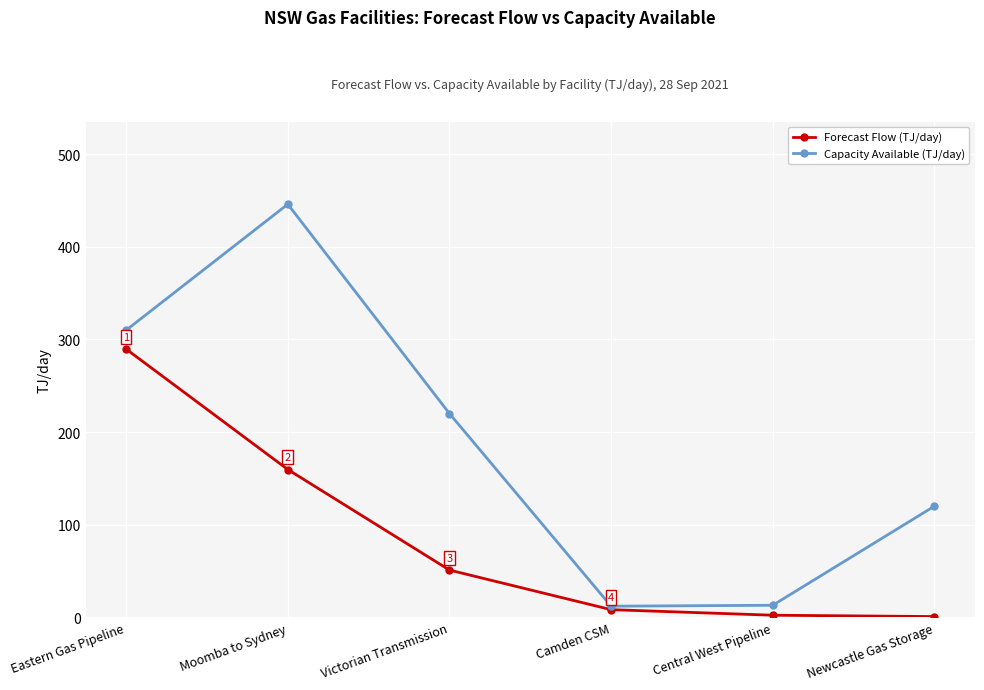

What position from the right is Newcastle Gas Storage?

1